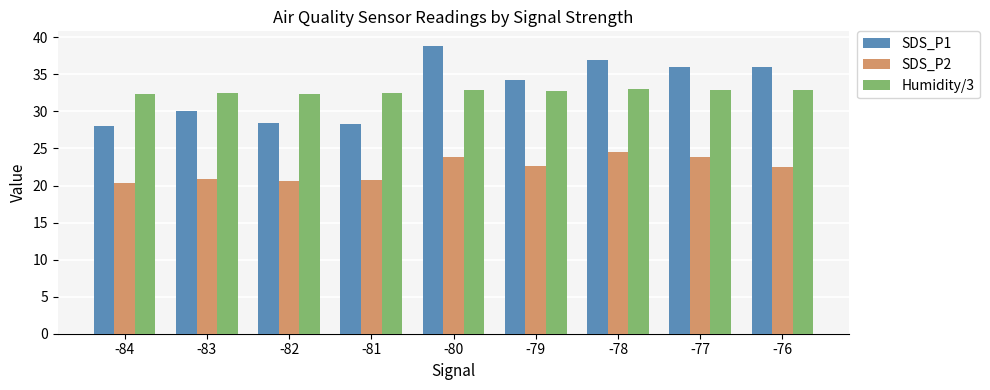

Read the Humidity/3 value at -77.

32.9